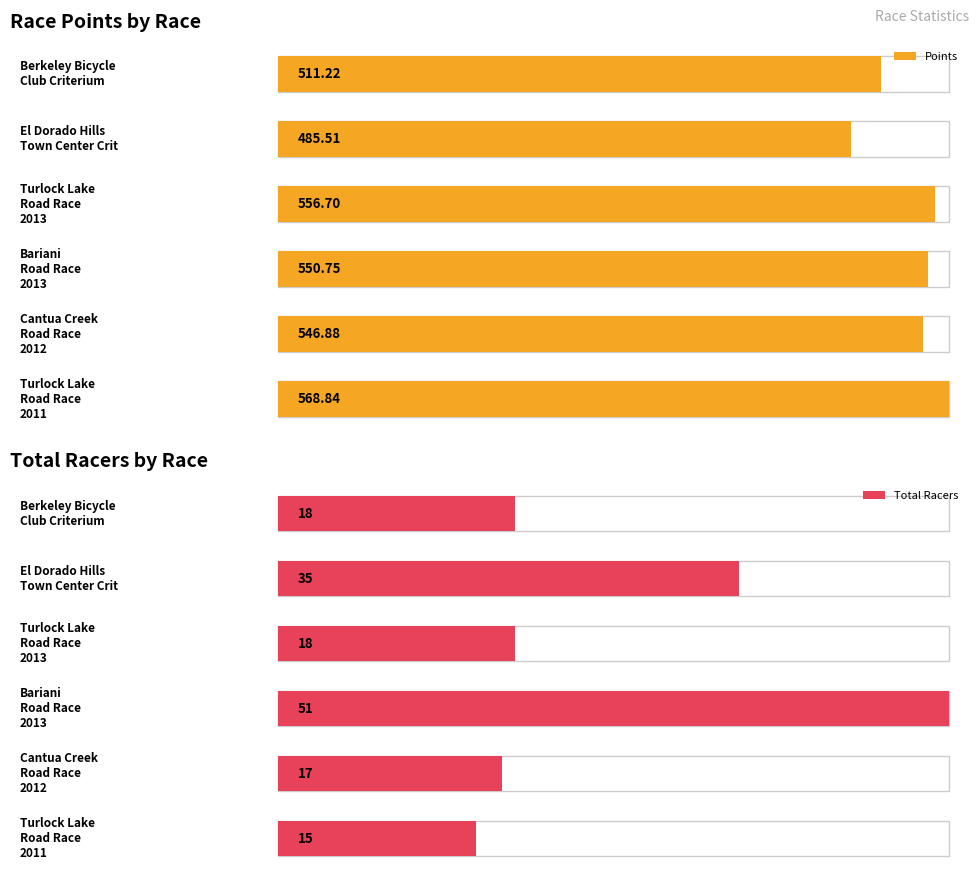

Reading right to left, extract all data points from this chart.

Points: Berkeley Bicycle
Club Criterium=511.2	El Dorado Hills
Town Center Crit=485.5	Turlock Lake
Road Race
2013=556.7	Bariani
Road Race
2013=550.7	Cantua Creek
Road Race
2012=546.9	Turlock Lake
Road Race
2011=568.8
Total Racers: Berkeley Bicycle
Club Criterium=18.0	El Dorado Hills
Town Center Crit=35.0	Turlock Lake
Road Race
2013=18.0	Bariani
Road Race
2013=51.0	Cantua Creek
Road Race
2012=17.0	Turlock Lake
Road Race
2011=15.0